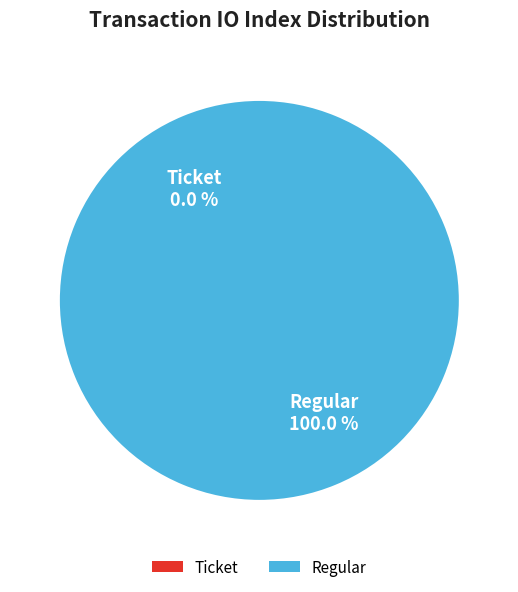

Is Regular the majority of the pie?

Yes